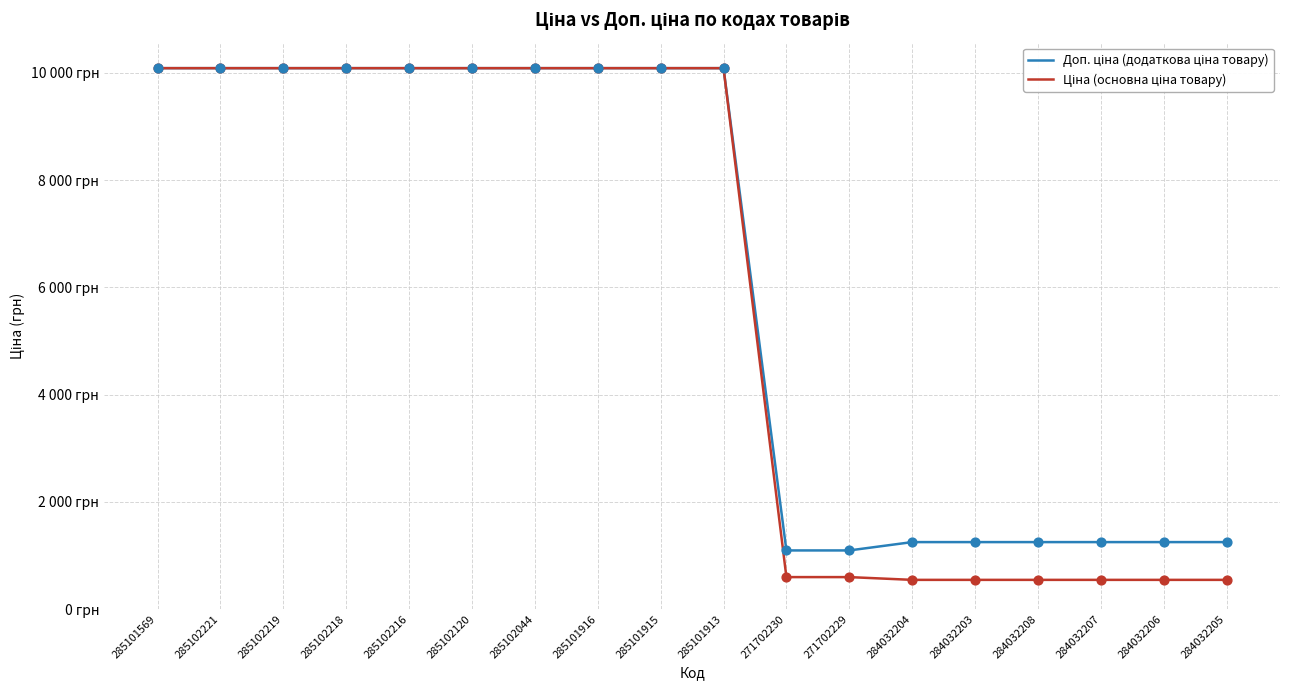

Is the value of Ціна (основна ціна товару) at 284032205 greater than the value of Доп. ціна (додаткова ціна товару) at 285101915?

No